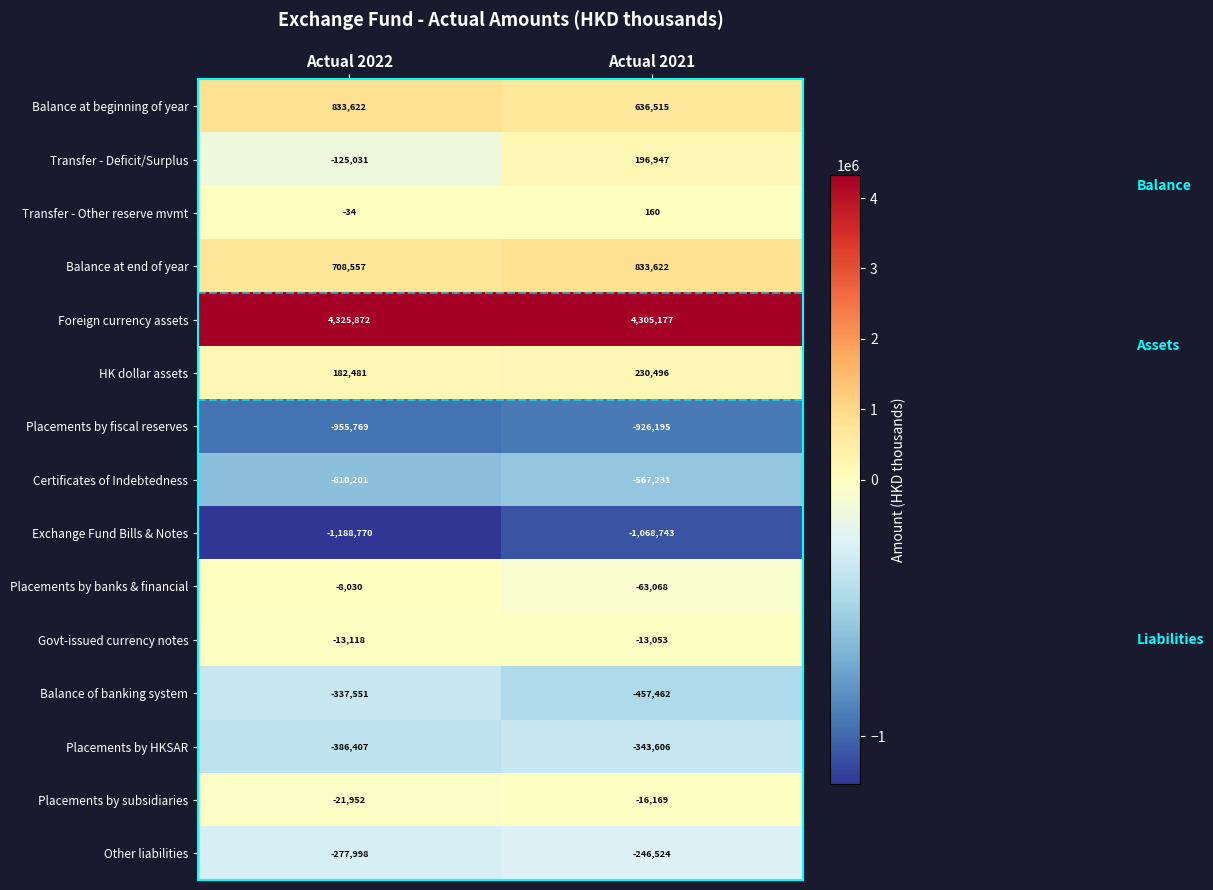

Which series has the largest range (max minus min)?

Transfer - Deficit/Surplus